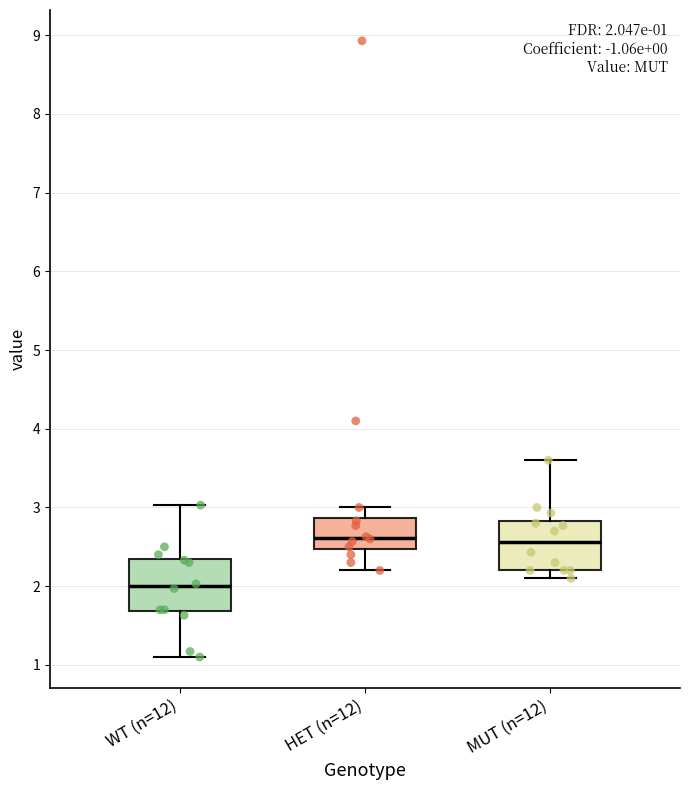

Which box has the lowest median line?

WT (n=12)